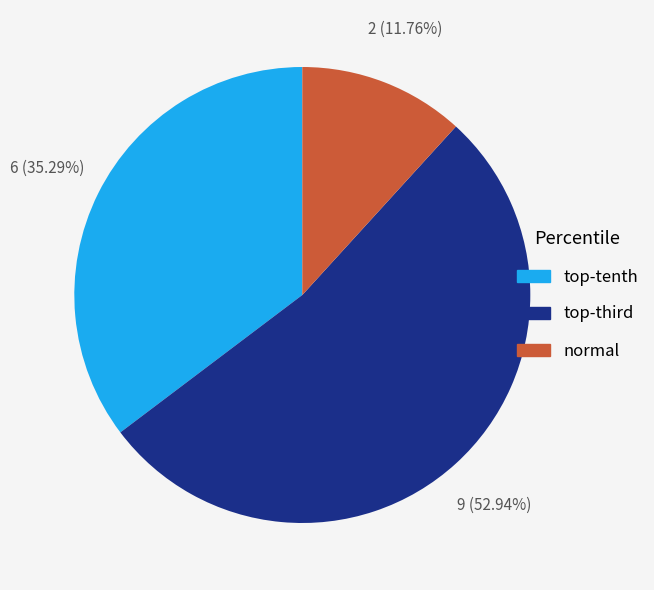

To the nearest percent, what is the average slice percentage?

33%